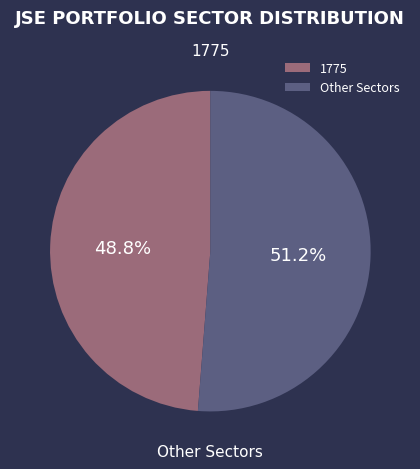

Rank the categories by value from highest to lowest.

Other Sectors, 1775